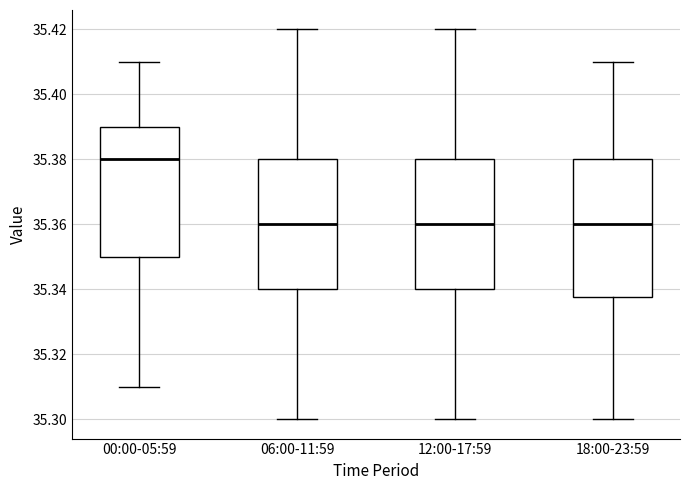

Reading left to right, read every box against the y-axis: the position of its median line, the range the box covers, and the ends of its whiskers. The values are not printed on the chart, so give them approximately, as read against the axis.

00:00-05:59: median 35.380, box 35.350 to 35.390, whiskers 35.310 to 35.410
06:00-11:59: median 35.360, box 35.340 to 35.380, whiskers 35.300 to 35.420
12:00-17:59: median 35.360, box 35.340 to 35.380, whiskers 35.300 to 35.420
18:00-23:59: median 35.360, box 35.338 to 35.380, whiskers 35.300 to 35.410